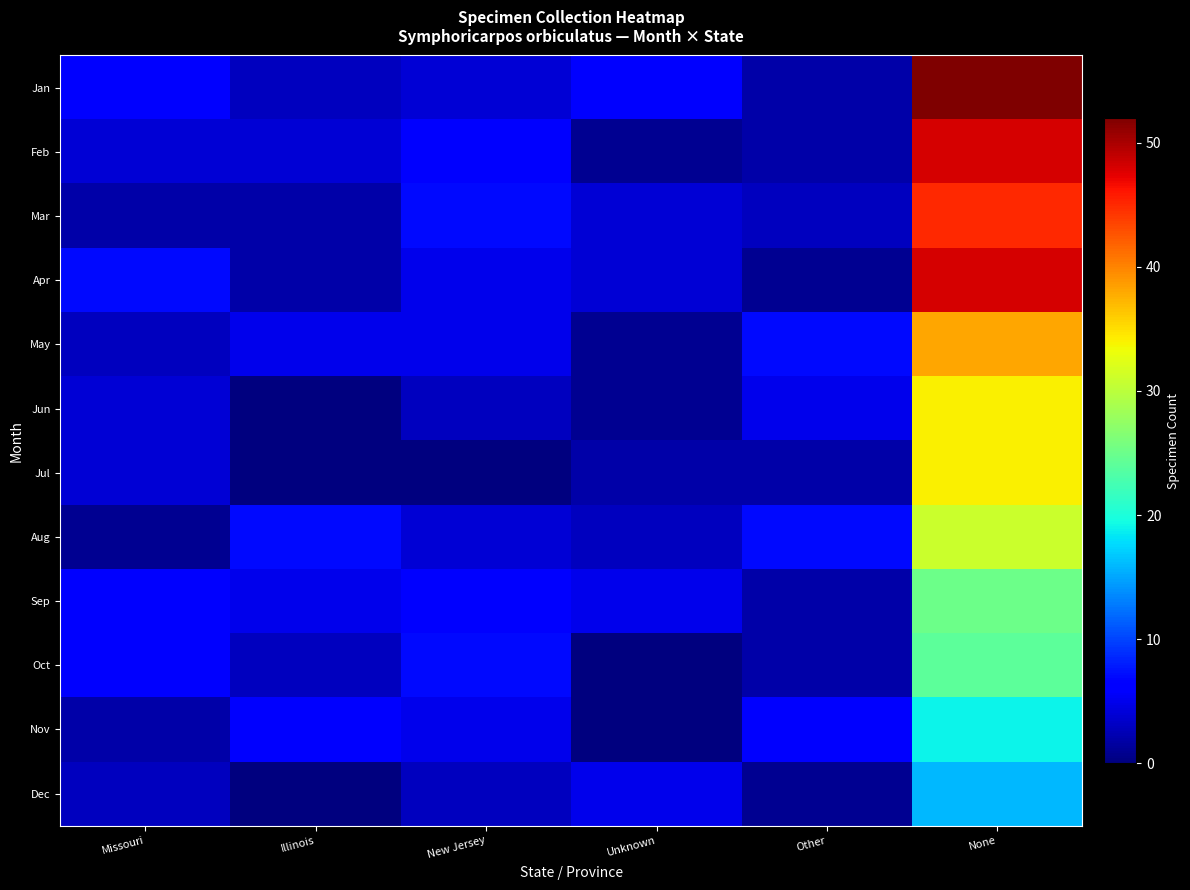

What is the spread (max minus min) of values at Missouri?

6